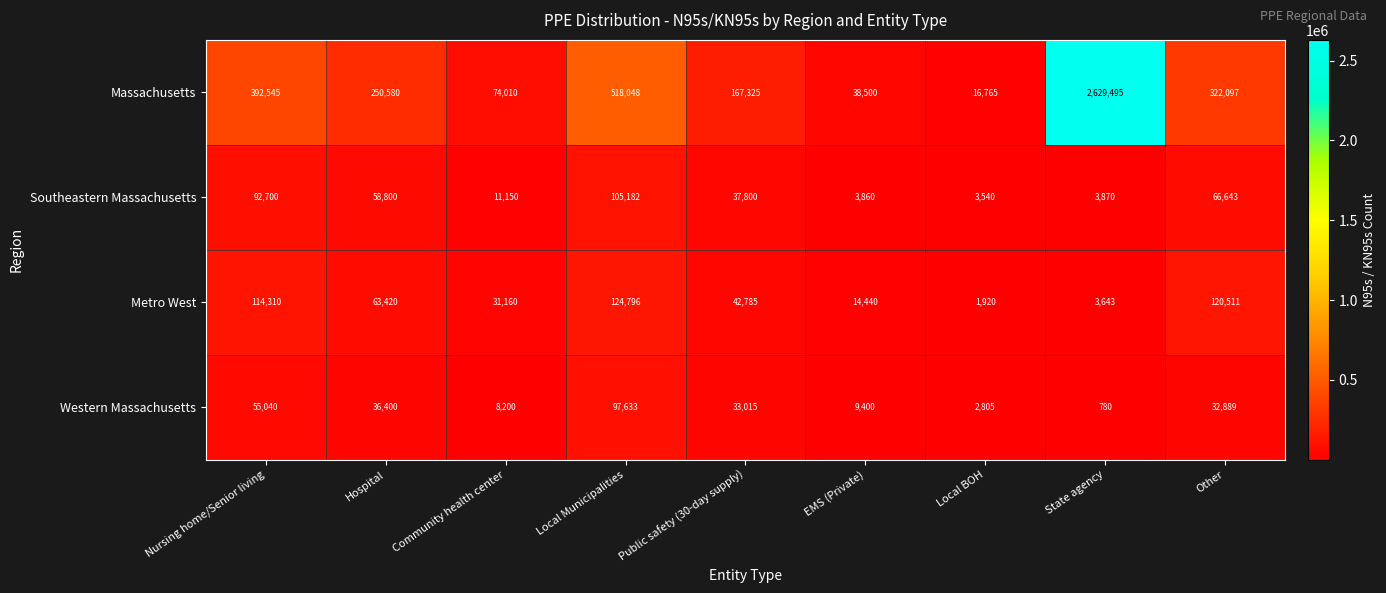

What is the average value of the Metro West series?

57443